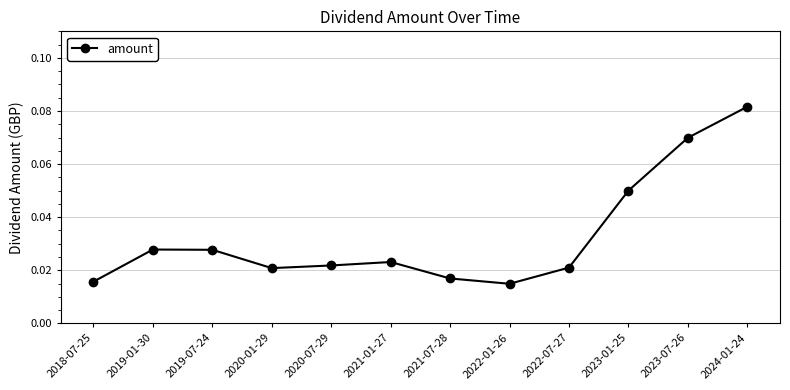

Count the values in the range 0 to 1.

12